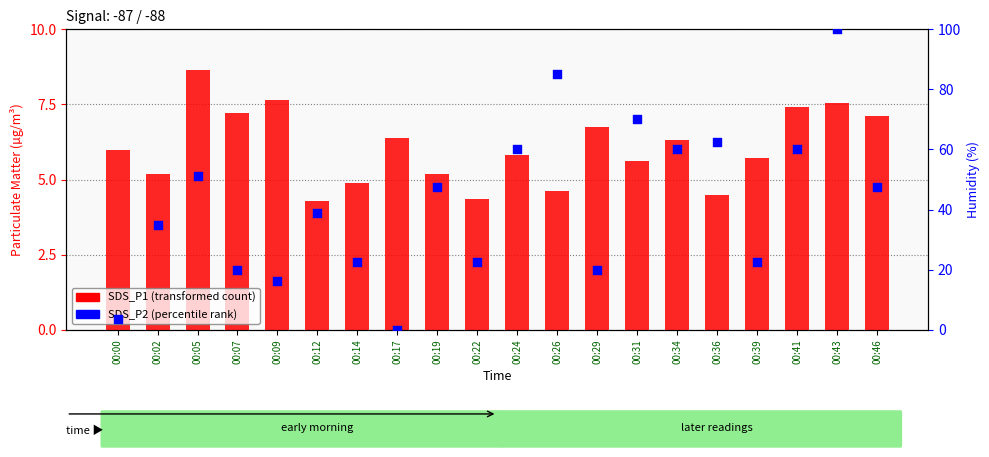

At which category is the sum across all series the highest?

00:43